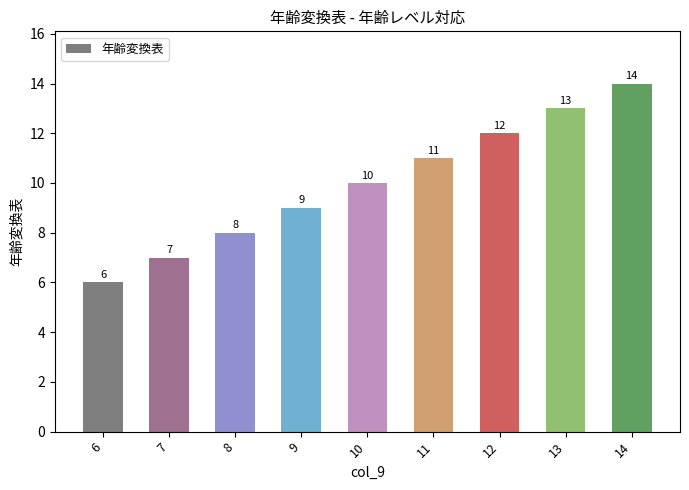

Is it true that the value at 10 is 10?

True